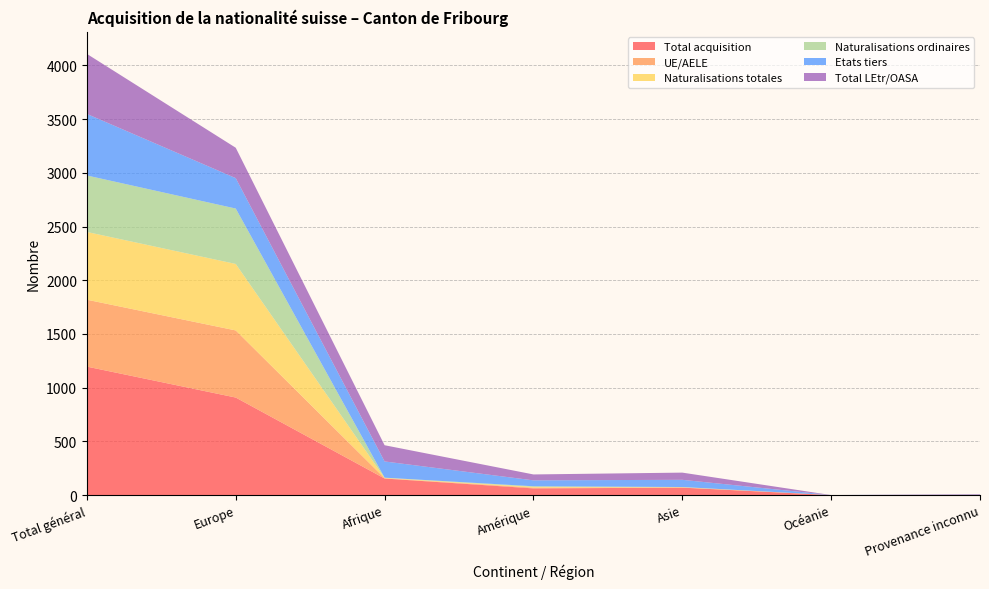

Reading left to right, list all the values displayed in this chart.

Total acquisition: Total général=1196	Europe=908	Afrique=154	Amérique=62	Asie=69	Océanie=0	Provenance inconnu=3
UE/AELE: Total général=623	Europe=625	Afrique=3	Amérique=7	Asie=2	Océanie=0	Provenance inconnu=0
Naturalisations totales: Total général=631	Europe=619	Afrique=3	Amérique=7	Asie=2	Océanie=0	Provenance inconnu=0
Naturalisations ordinaires: Total général=526	Europe=516	Afrique=2	Amérique=6	Asie=2	Océanie=0	Provenance inconnu=0
Etats tiers: Total général=573	Europe=283	Afrique=151	Amérique=55	Asie=67	Océanie=0	Provenance inconnu=3
Total LEtr/OASA: Total général=559	Europe=283	Afrique=151	Amérique=55	Asie=67	Océanie=0	Provenance inconnu=3